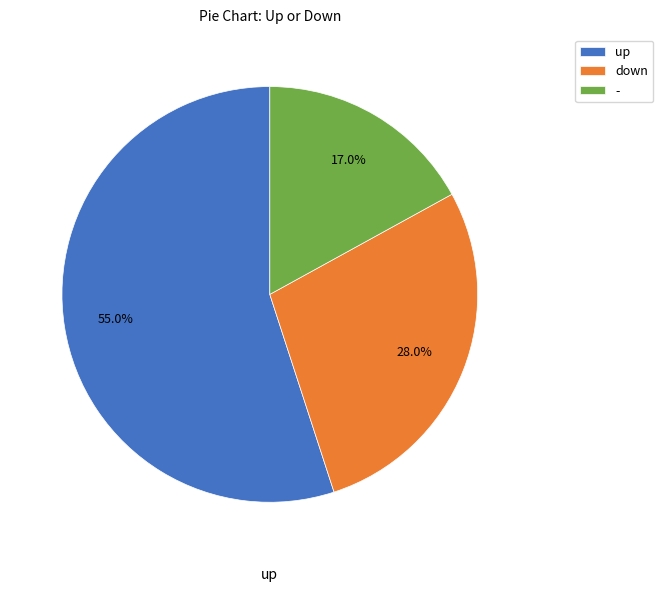

Which slice is the largest?

up